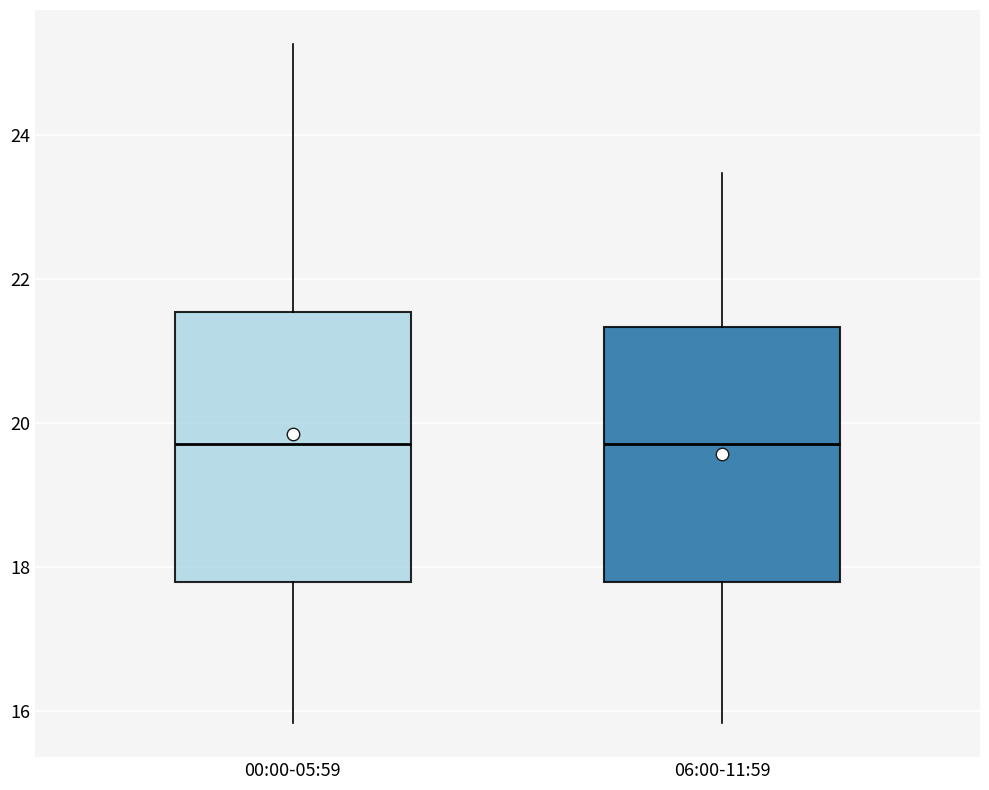

Which box is the tallest, from its lower edge to its upper edge?

00:00-05:59